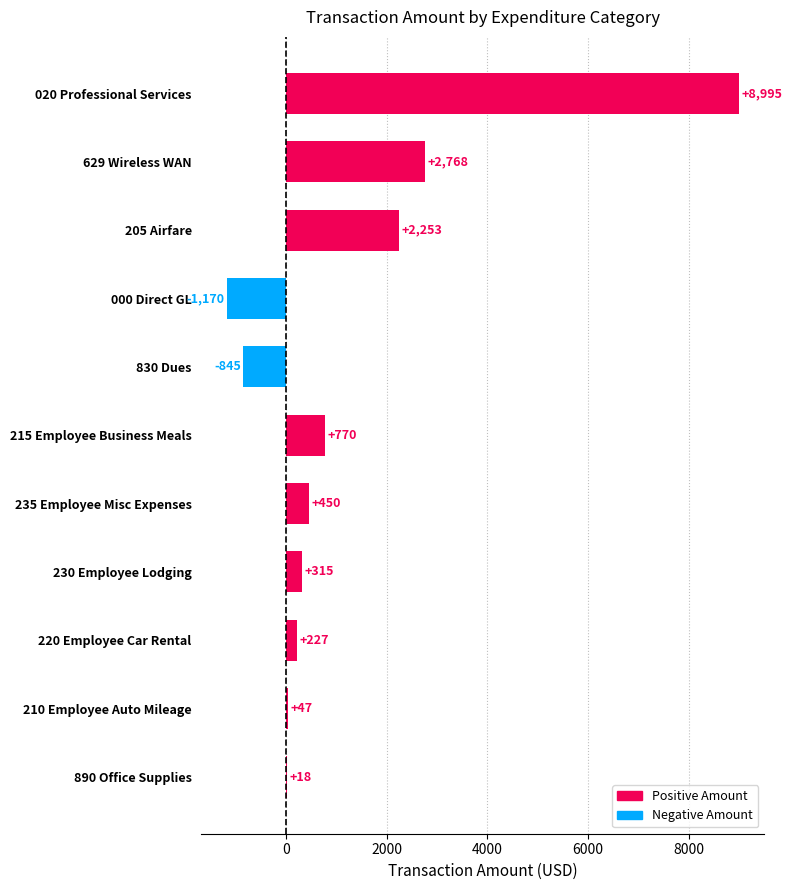

What is the change in value from 629 Wireless WAN to 890 Office Supplies?

-2750.0